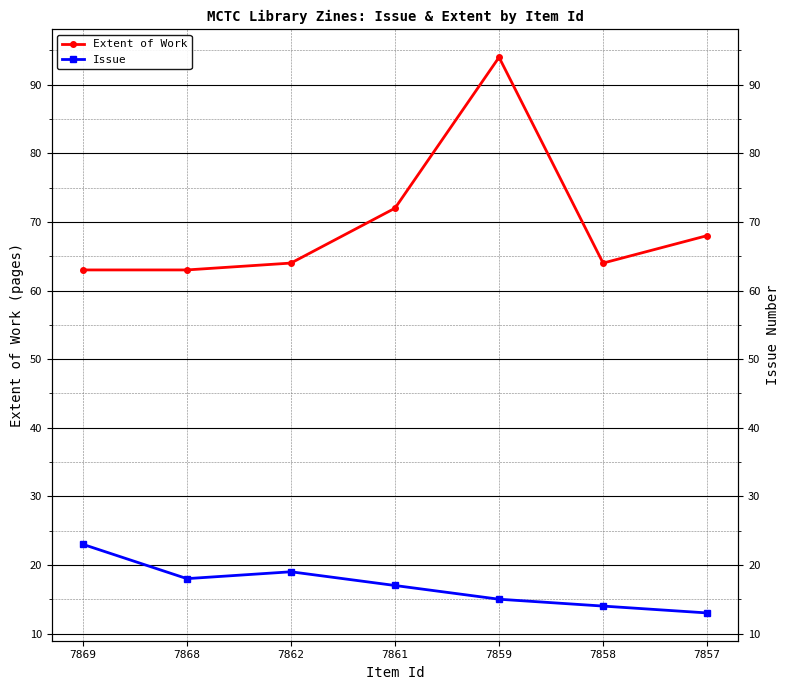

At which label is Extent of Work closest to 78?

7861